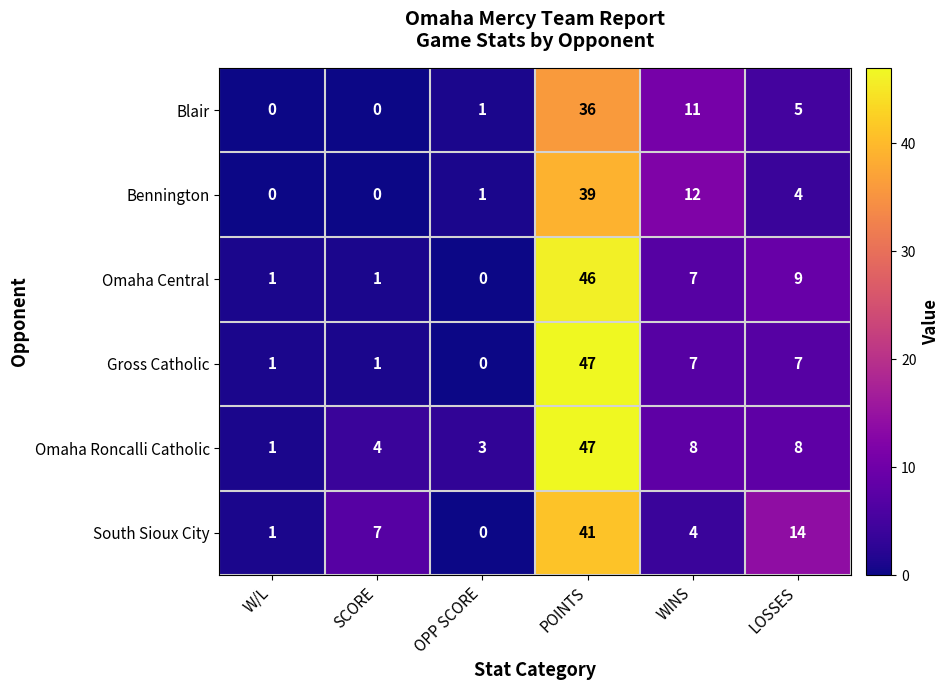

How many distinct data groups are displayed?

6